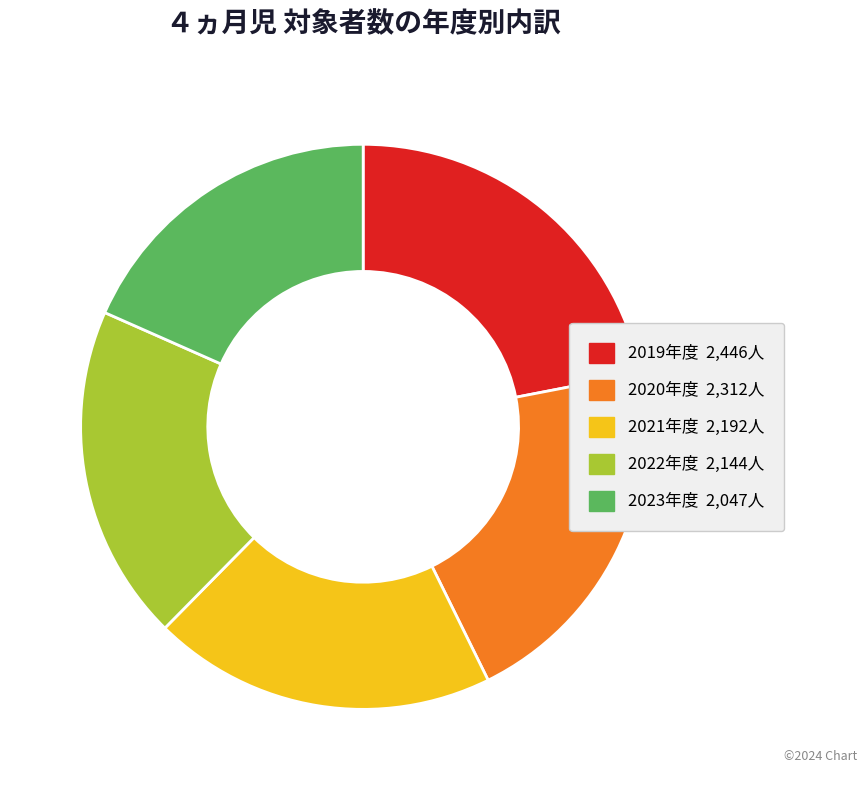

Is there any slice that represents more than half of the pie?

No